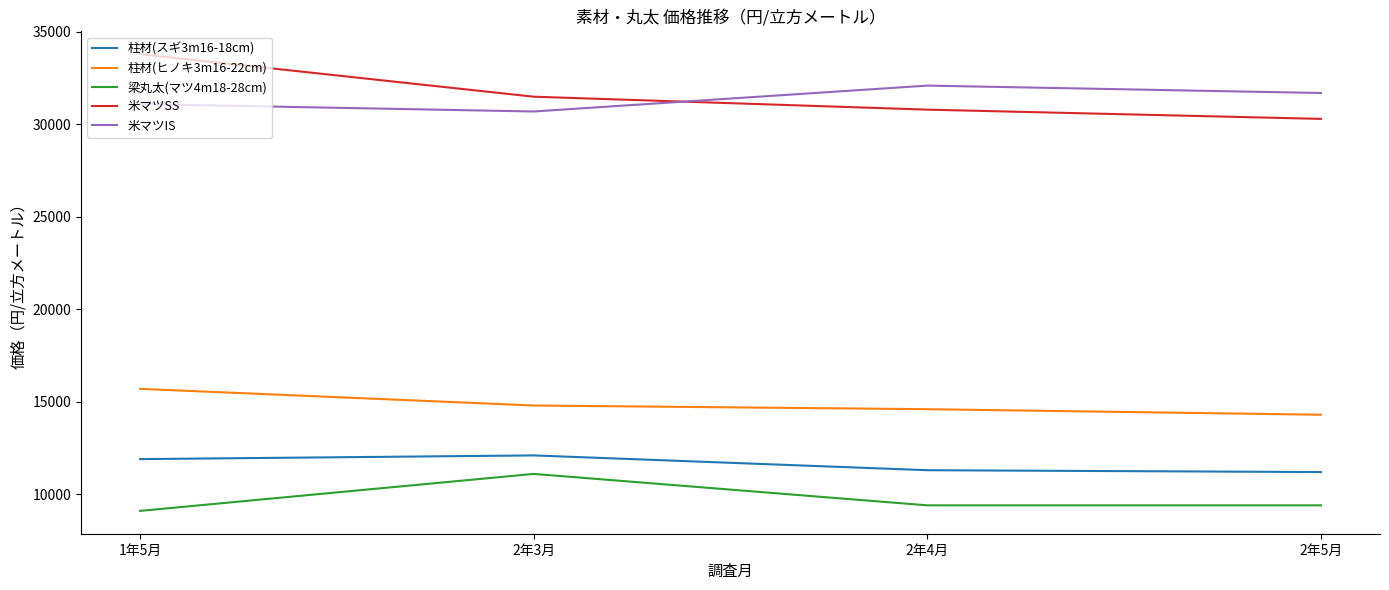

True or false: 柱材(ヒノキ3m16-22cm) has a value of 8575 at 2年4月.

False